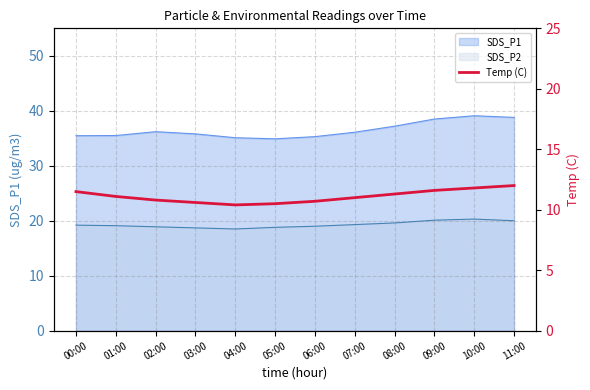

Approximately how many times larger is the value at 02:00 compared to 08:00?

1.0